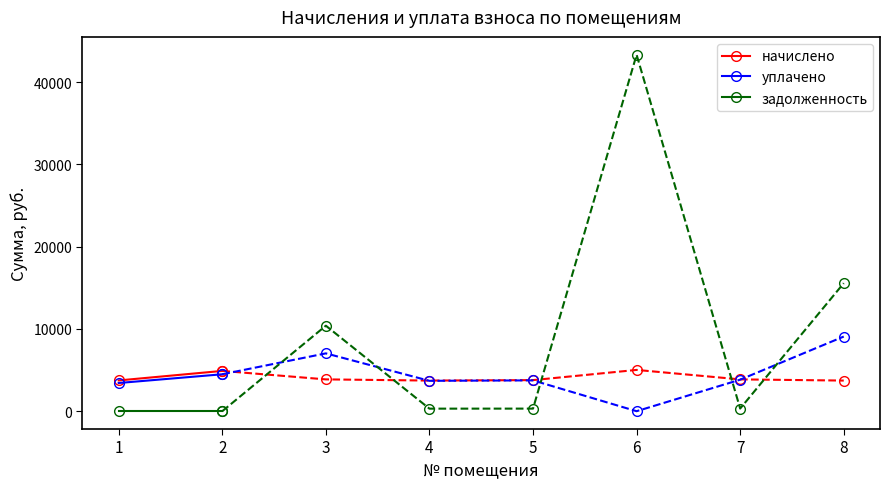

At which category is the sum across all series the highest?

2